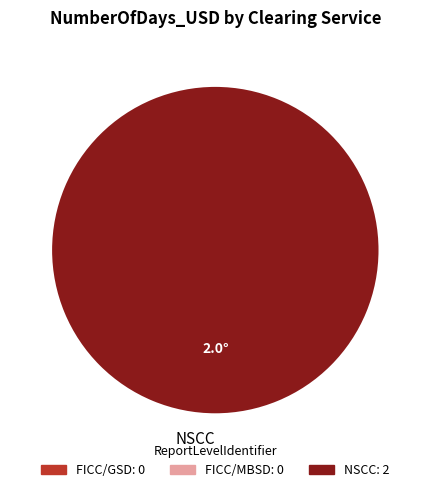

Is it true that NSCC is 100% of the pie?

True